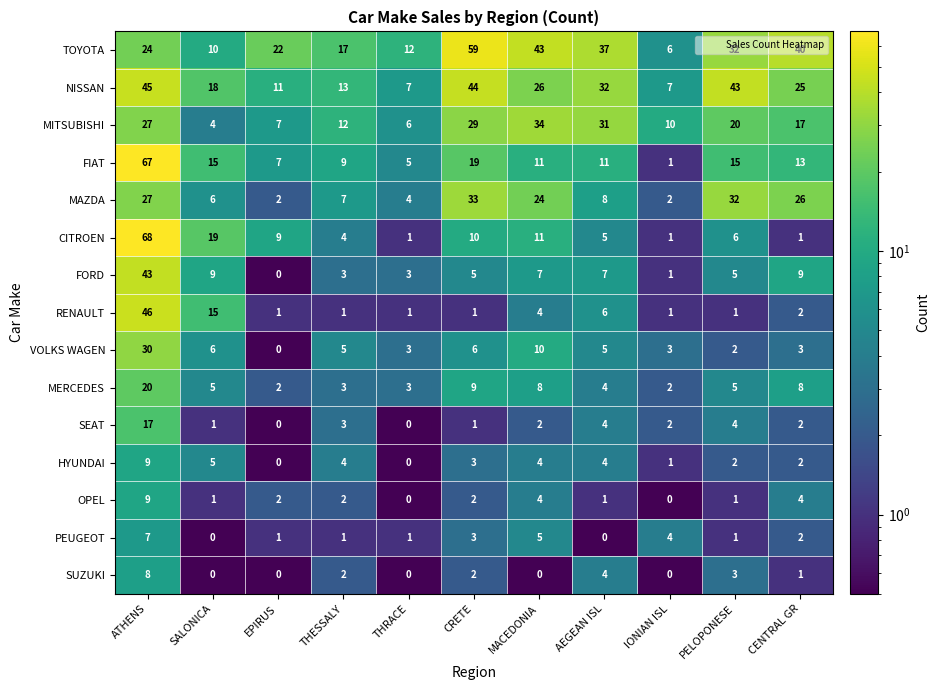

What is the difference between the highest and lowest values at PELOPONESE?

42